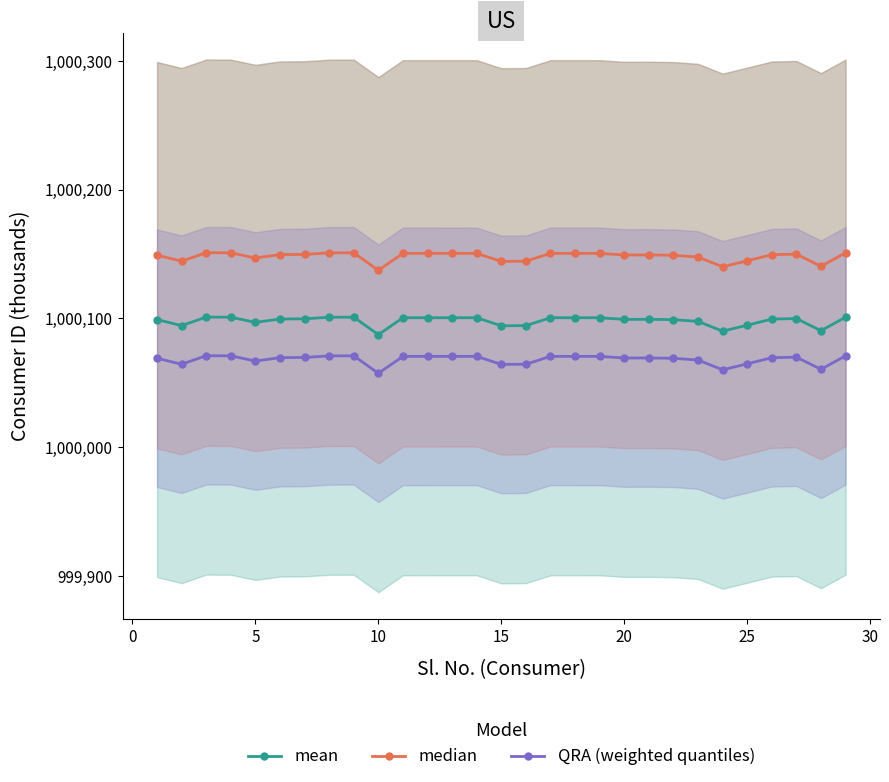

What is the maximum value for mean?

1000101.1